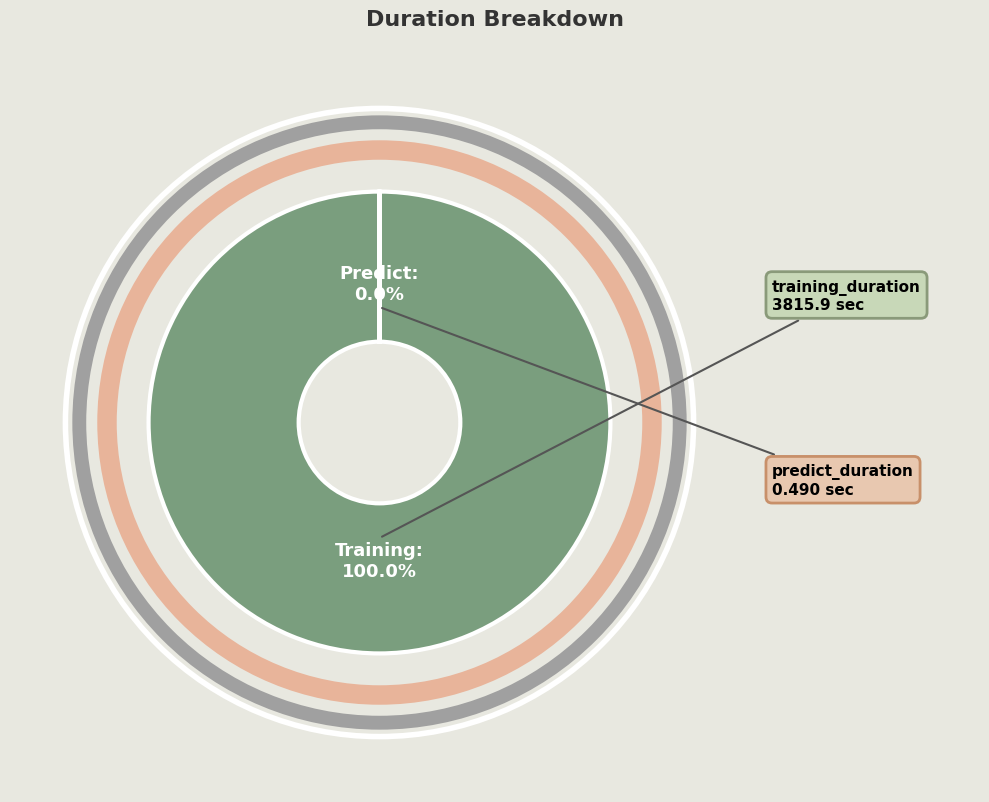

Is there a majority slice in this chart?

Yes